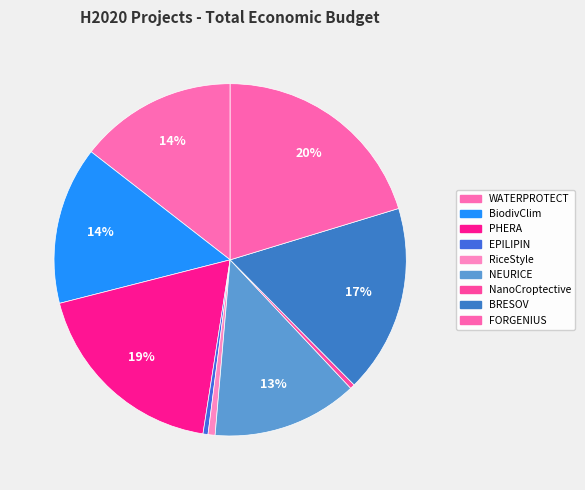

The NEURICE slice represents 3% of the pie. True or false?

False